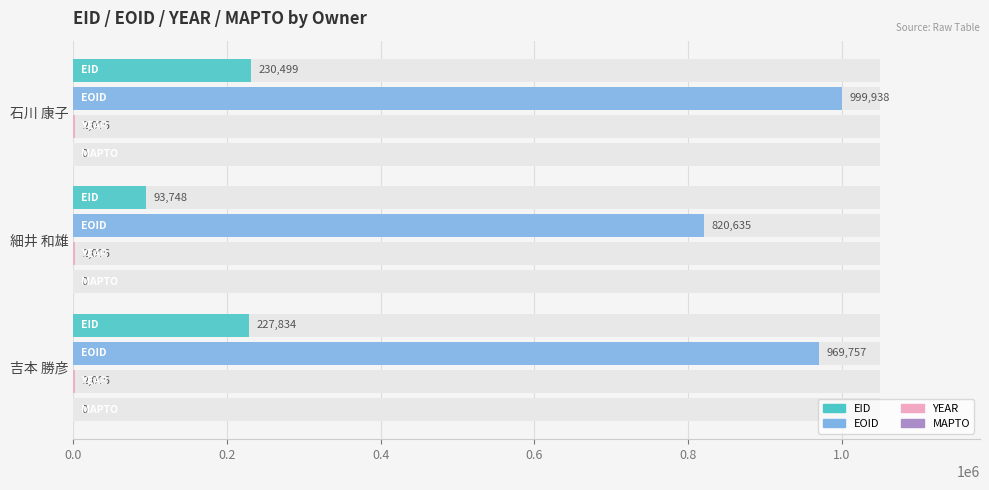

What is the maximum value for EID?

230499.0